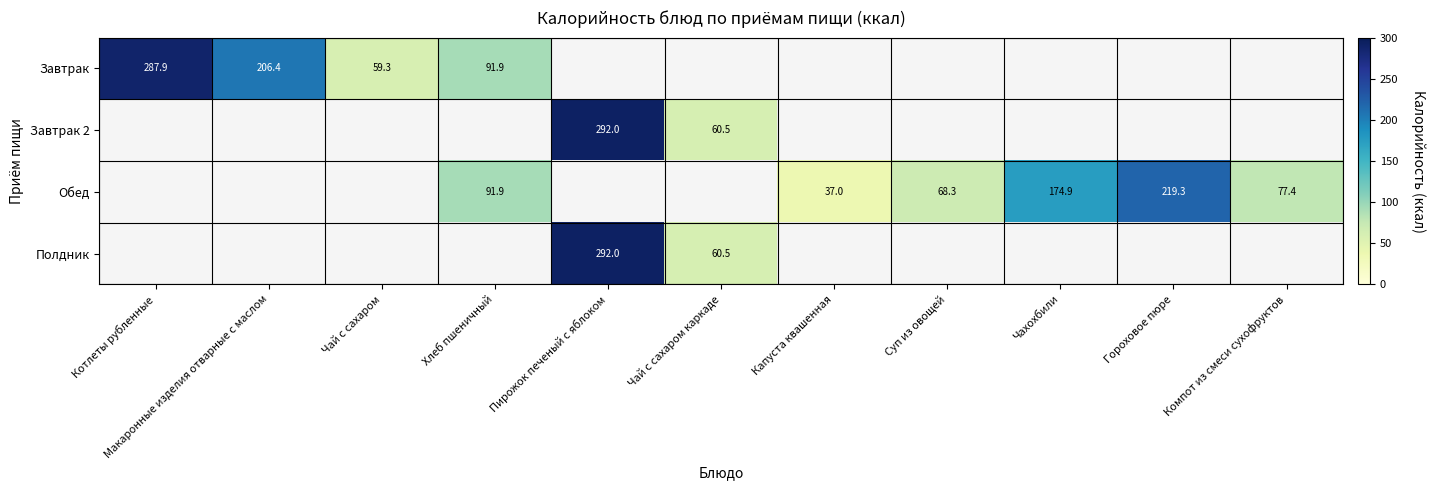

Which category has the highest value across all series?

Пирожок печеный с яблоком